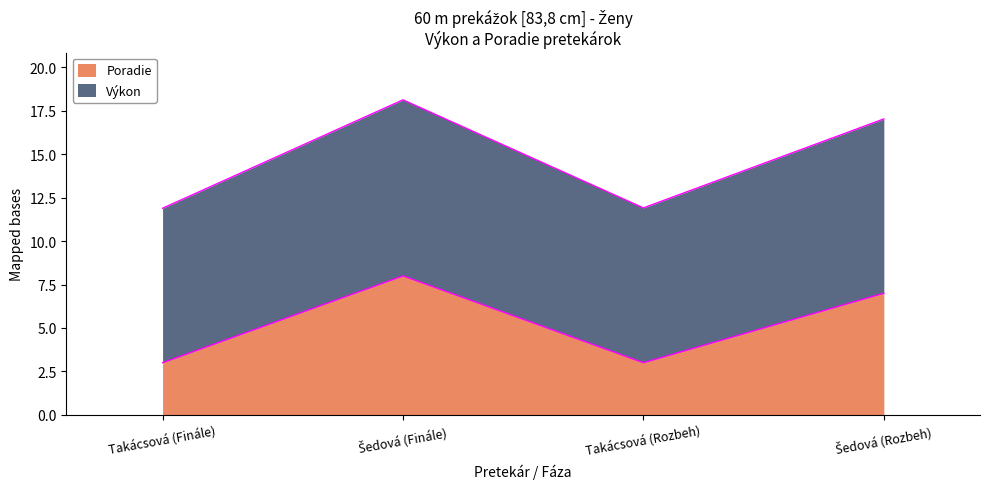

Is the value of Poradie at Takácsová (Finále) greater than the value of Výkon at Takácsová (Finále)?

No